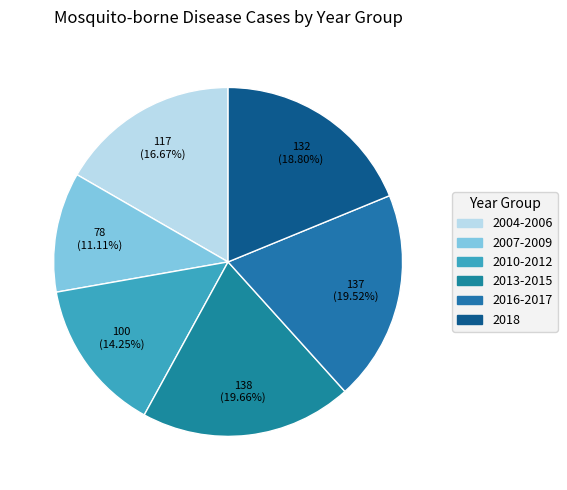

How many slices are in this pie chart?

6